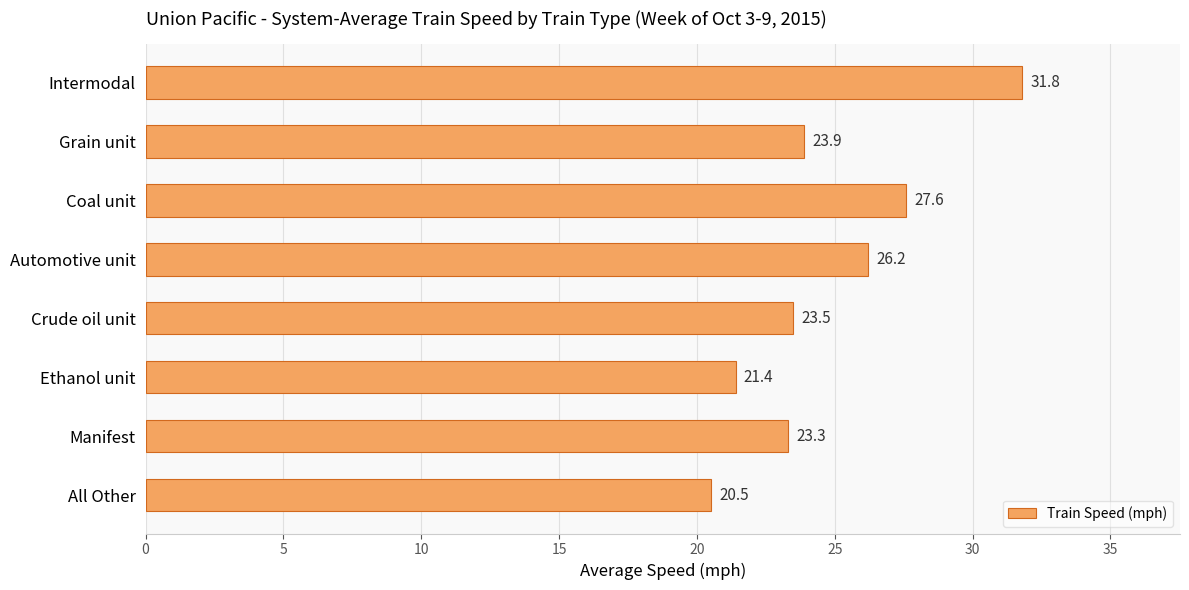

Reading bottom to top, extract all data points from this chart.

20.5	23.3	21.4	23.5	26.2	27.6	23.9	31.8